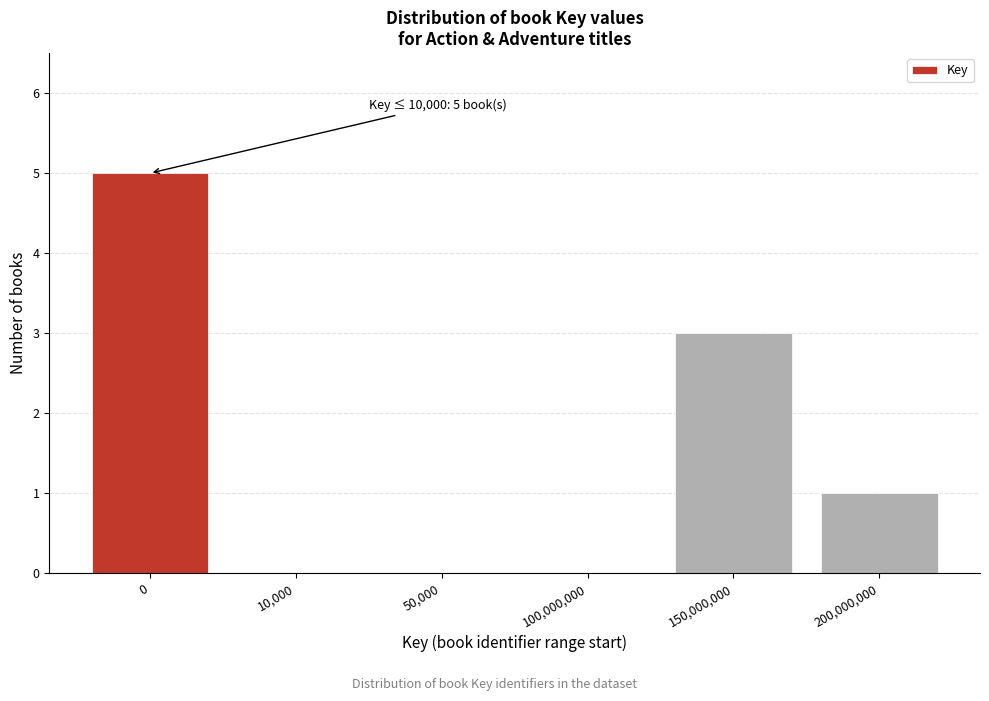

Reading left to right, what are all the values shown in this chart?

0=5	10,000=0	50,000=0	100,000,000=0	150,000,000=3	200,000,000=1